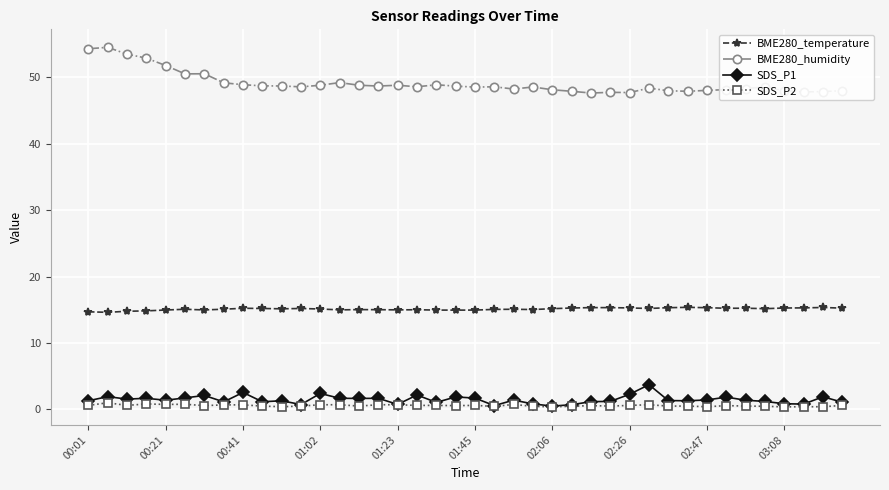

What is the lowest value of the BME280_temperature series?

14.6